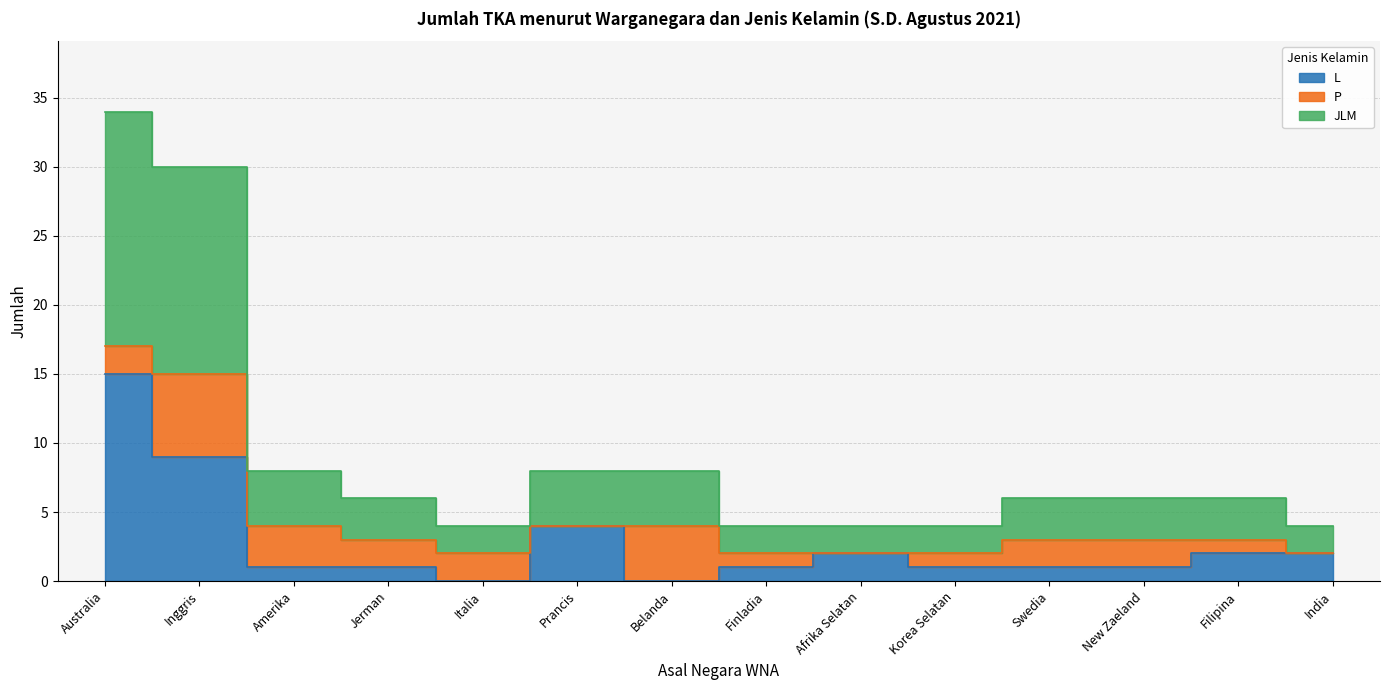

True or false: L has a value of 1 at Korea Selatan.

True